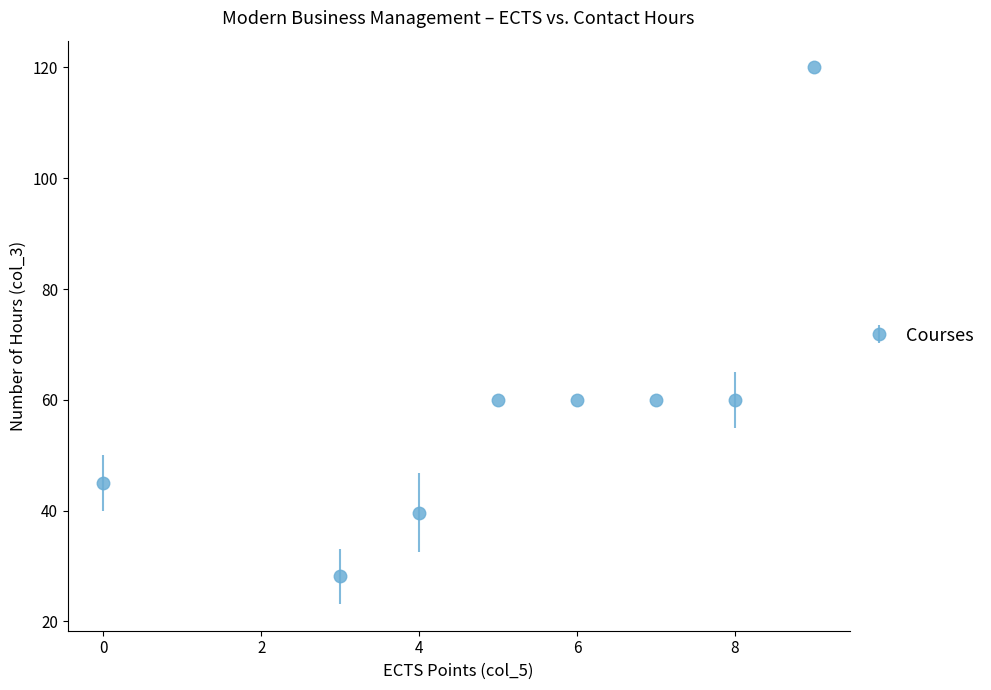

What is the maximum value shown in the chart?

120.0